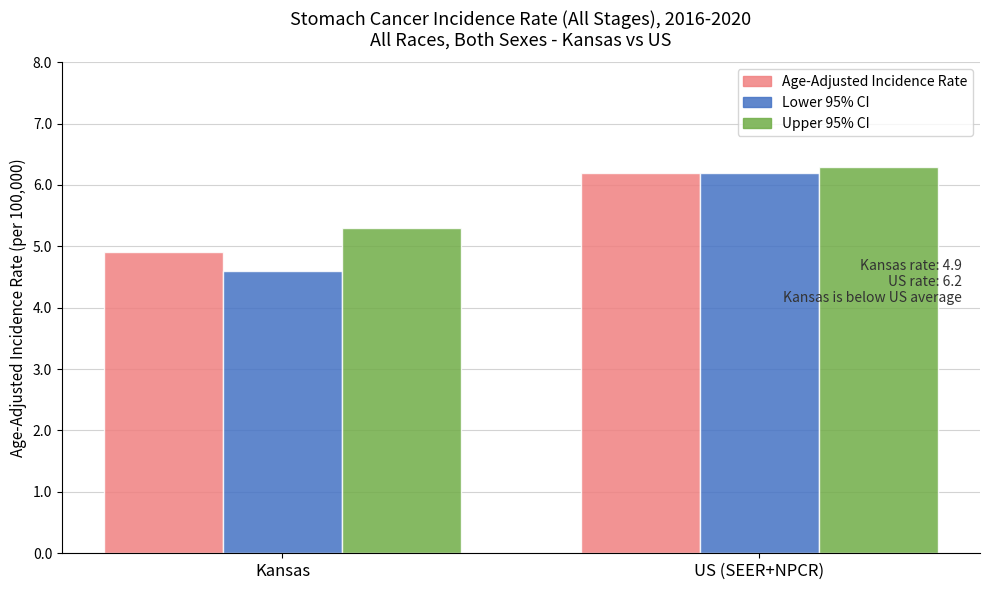

What is the difference between the Upper 95% CI values at US (SEER+NPCR) and Kansas?

1.0